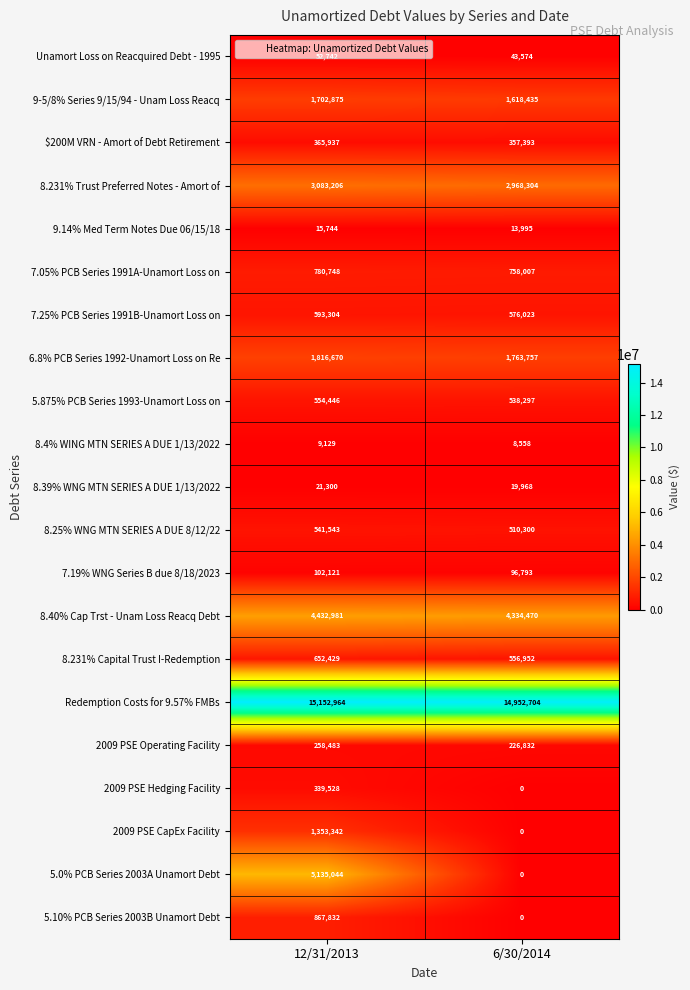

Count the number of data series in this chart.

21